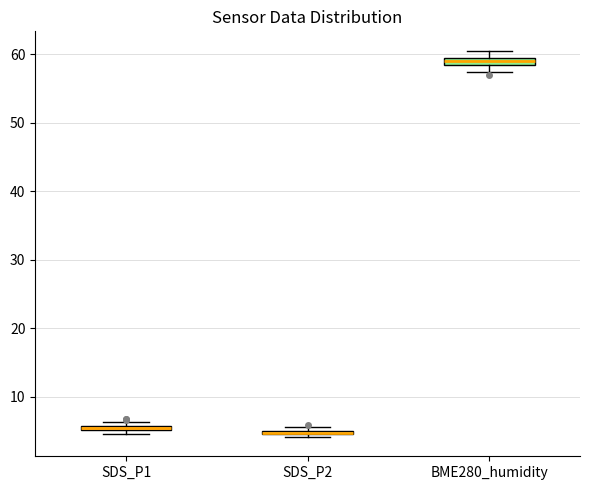

Where is the upper edge of the box for SDS_P1 on the y-axis? The values are not printed on the chart, so give them approximately, as read against the axis.

6